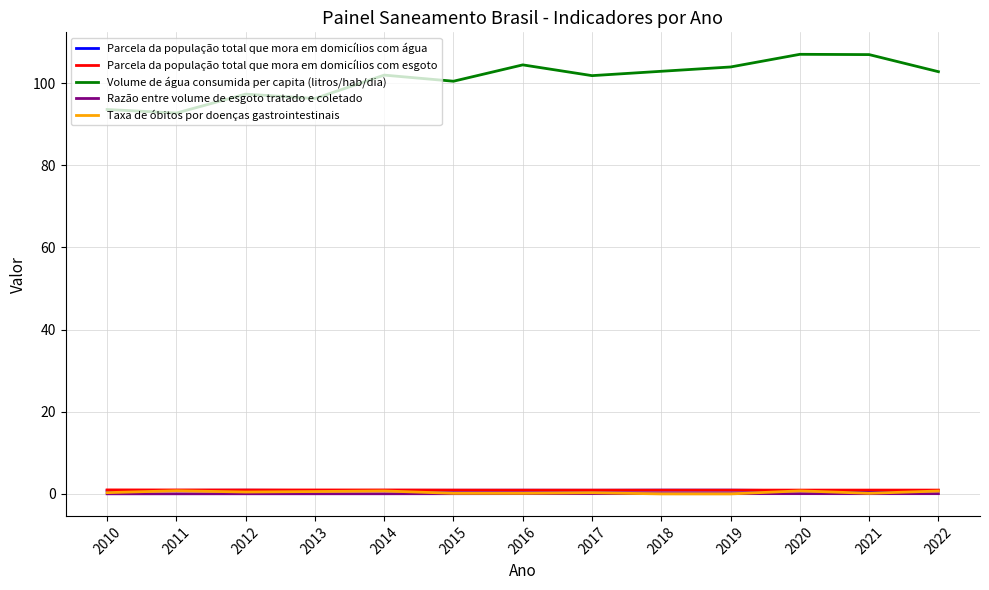

What is the difference between the Volume de água consumida per capita (litros/hab/dia) values at 2013 and 2022?

6.5